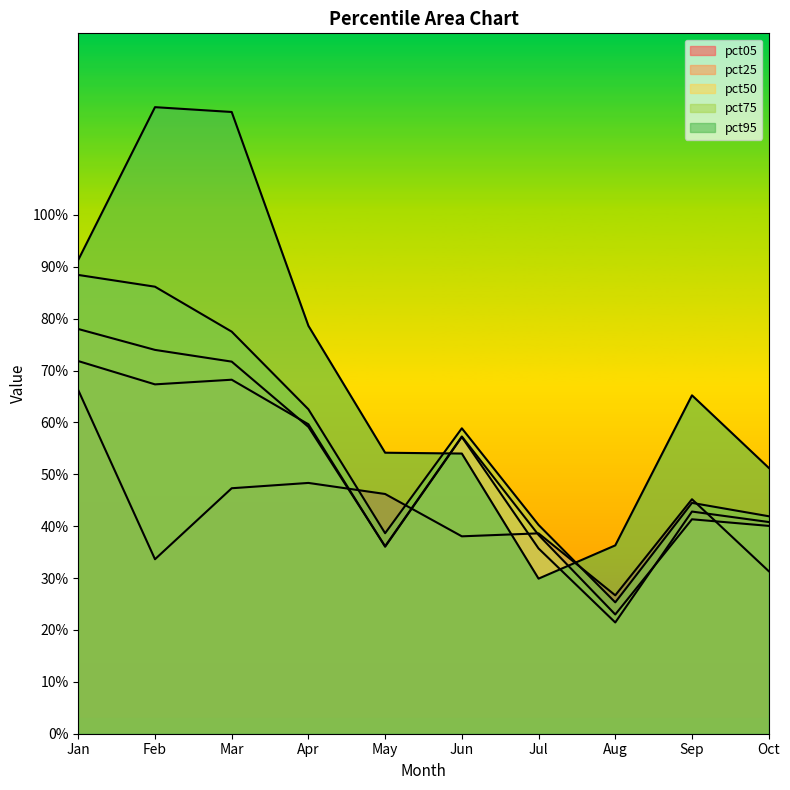

At which category does pct50 reach its first local valley?

May